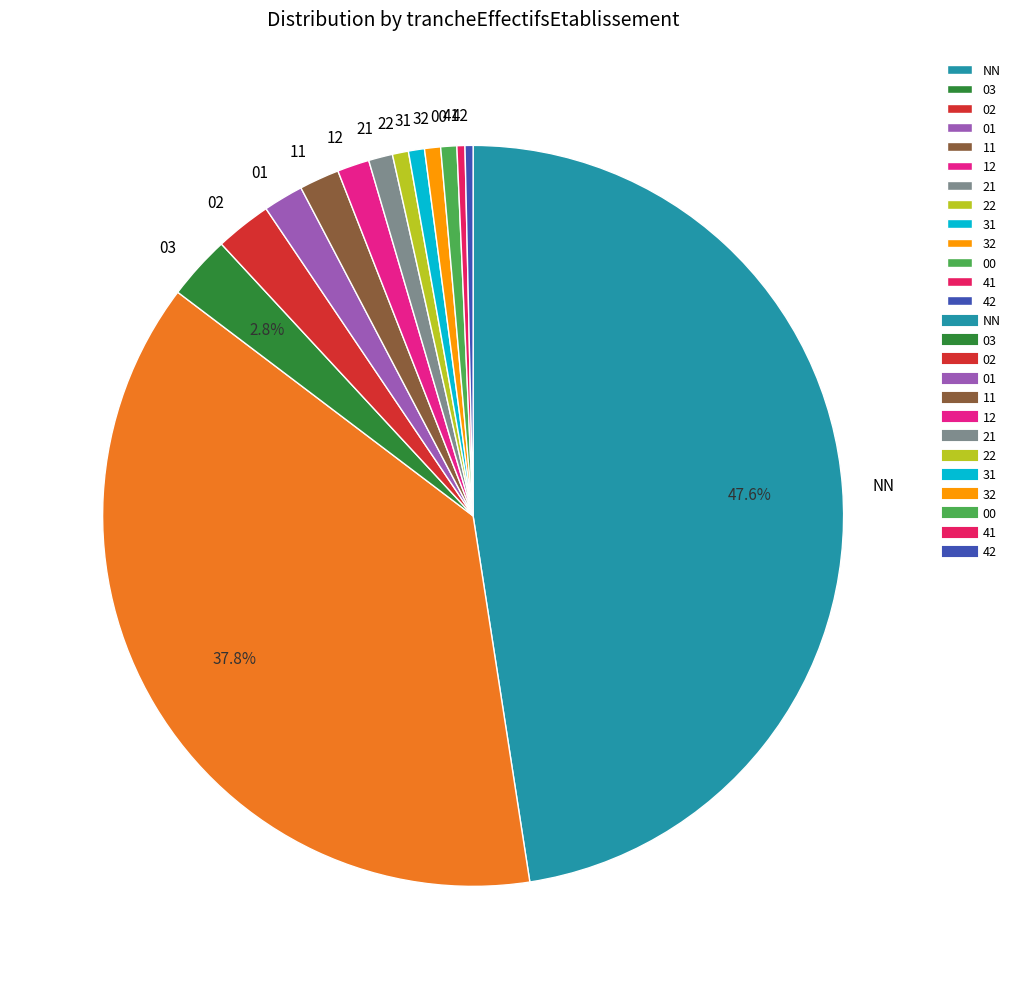

Does any single category account for the majority?

No